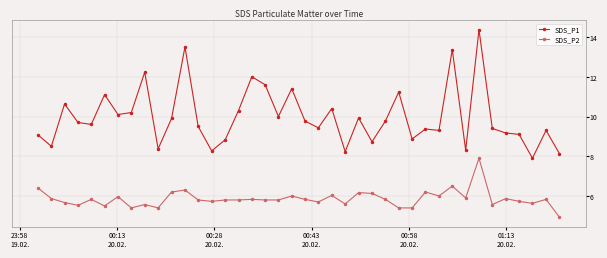

Rank the series by their average value, from lowest to highest.

SDS_P2, SDS_P1